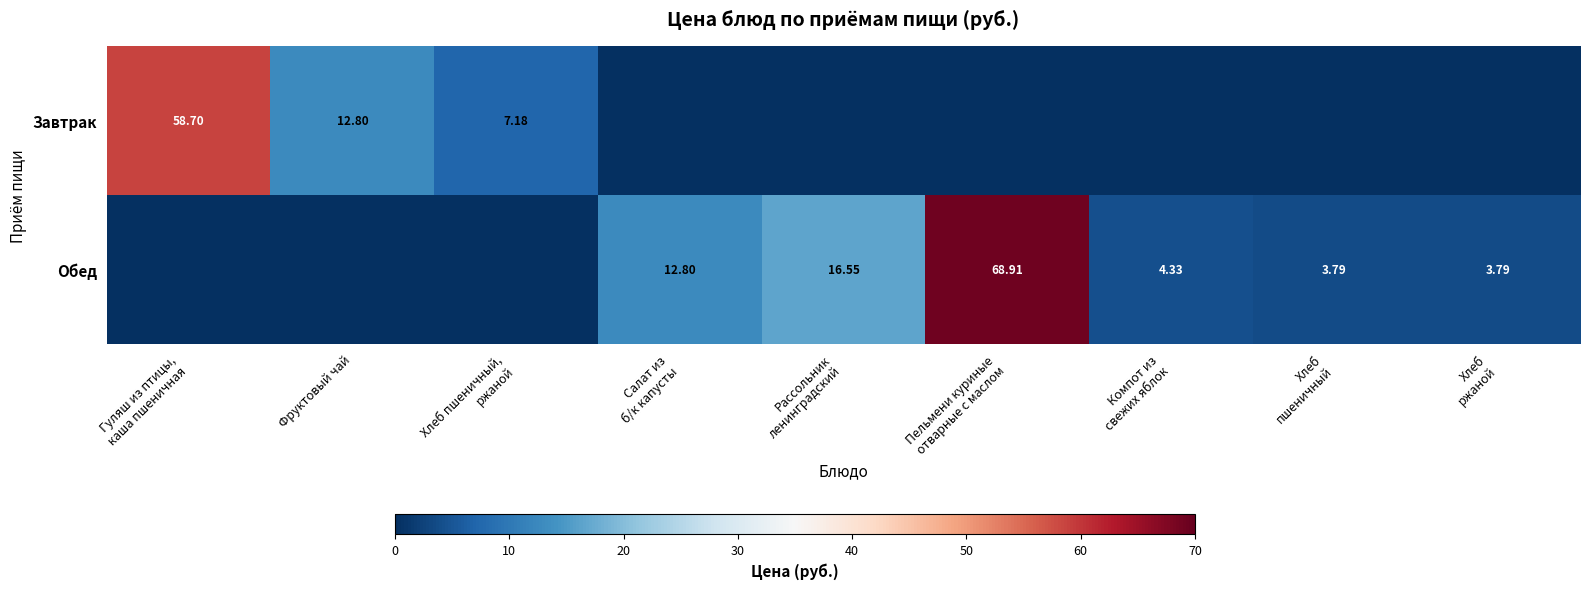

Is it true that Обед equals 9.9 at Рассольник ленинградский?

False